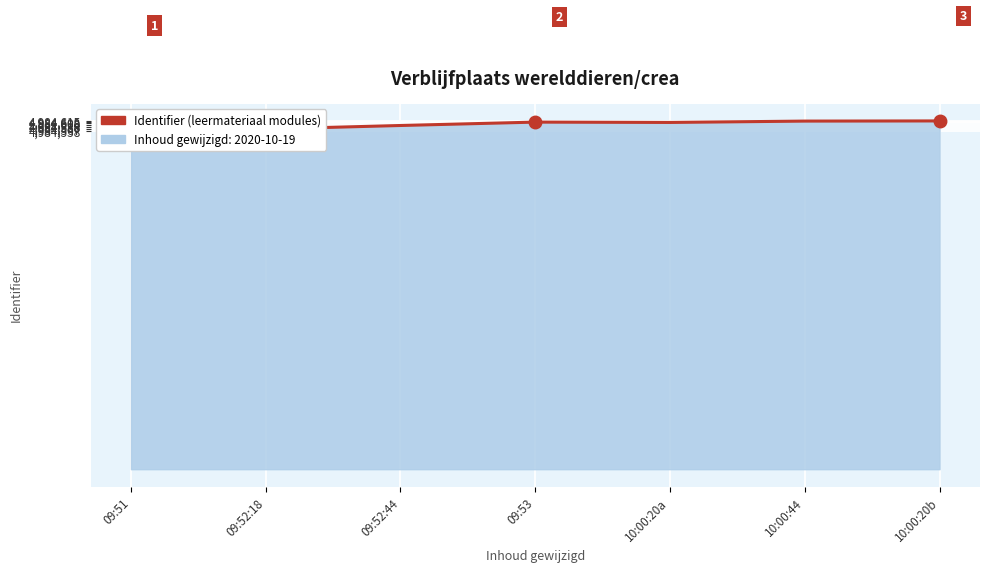

What is the change in value from 09:52:18 to 09:52:44?

+21